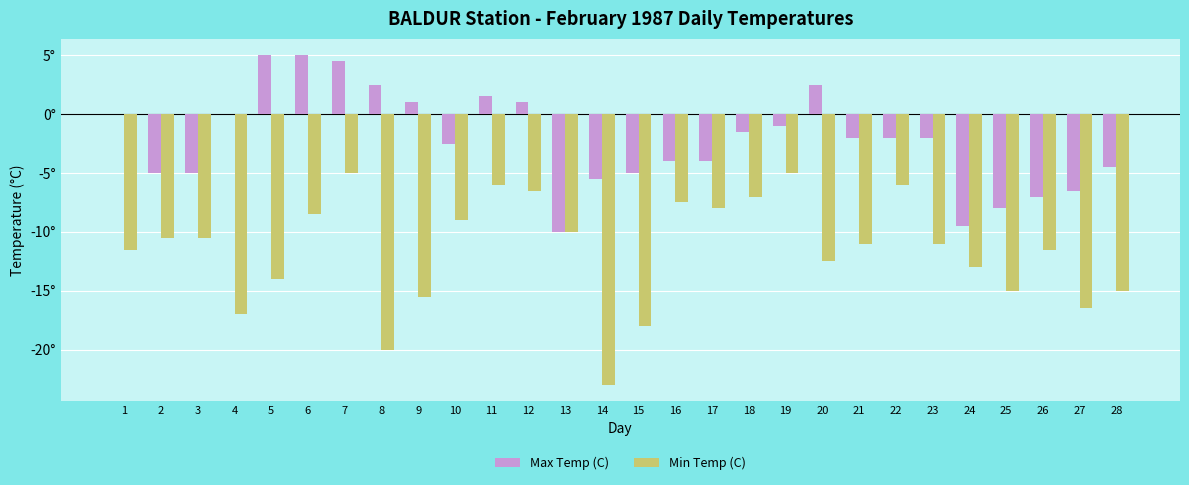

What are all the series names shown in the legend?

Max Temp (C), Min Temp (C)